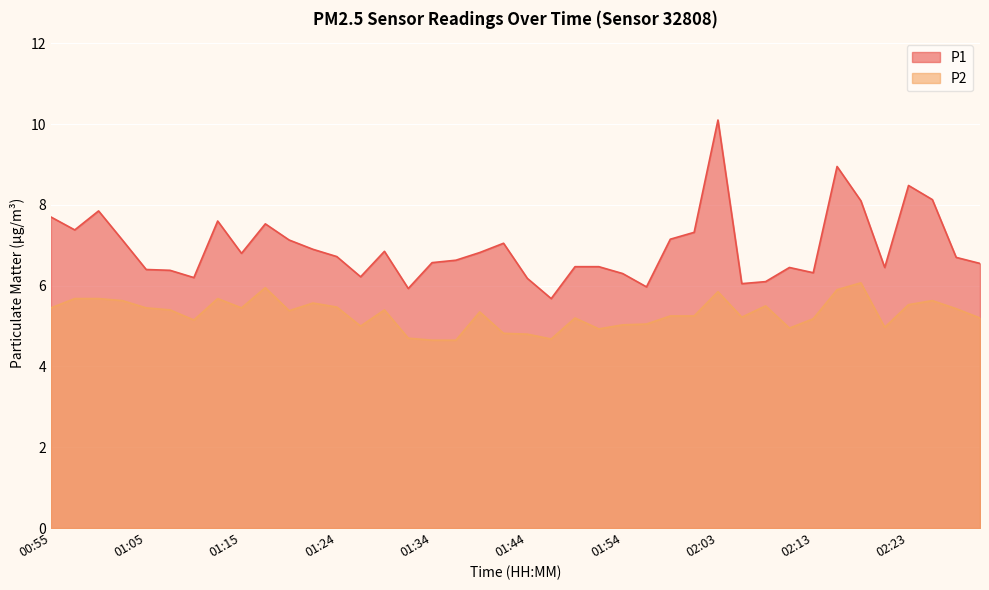

What is the difference between the maximum and minimum values in the P1 series?

4.4